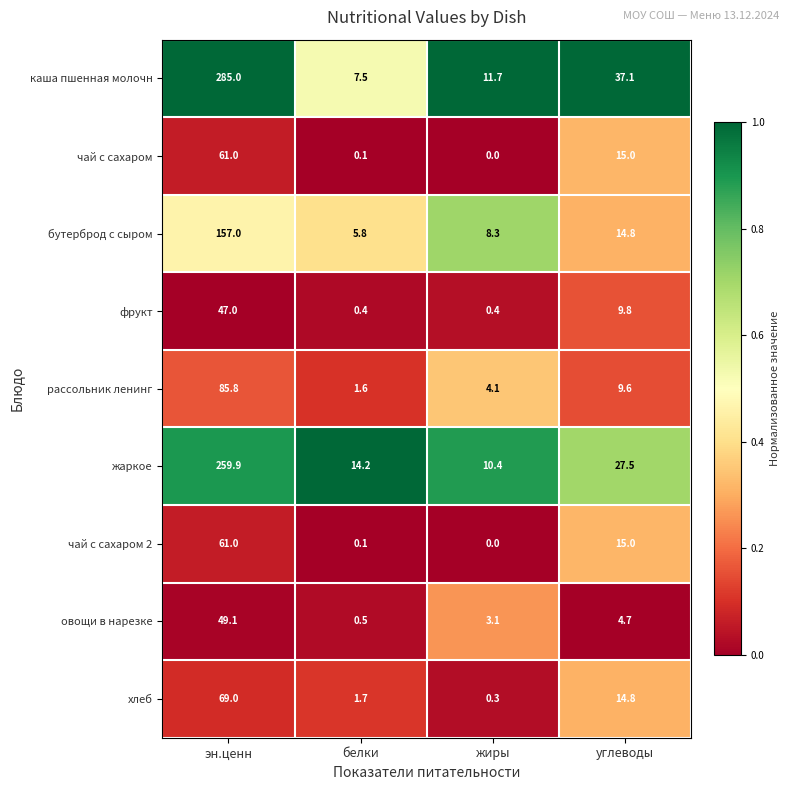

Is it true that овощи в нарезке equals 3.1 at жиры?

True